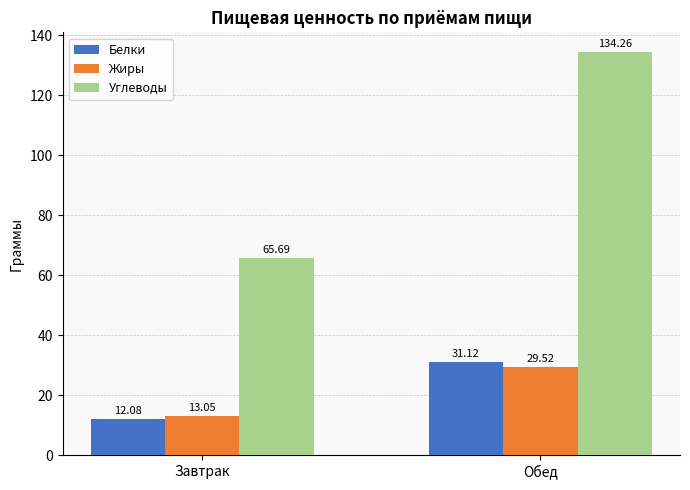

List the series in order of their peak value, lowest first.

Жиры, Белки, Углеводы